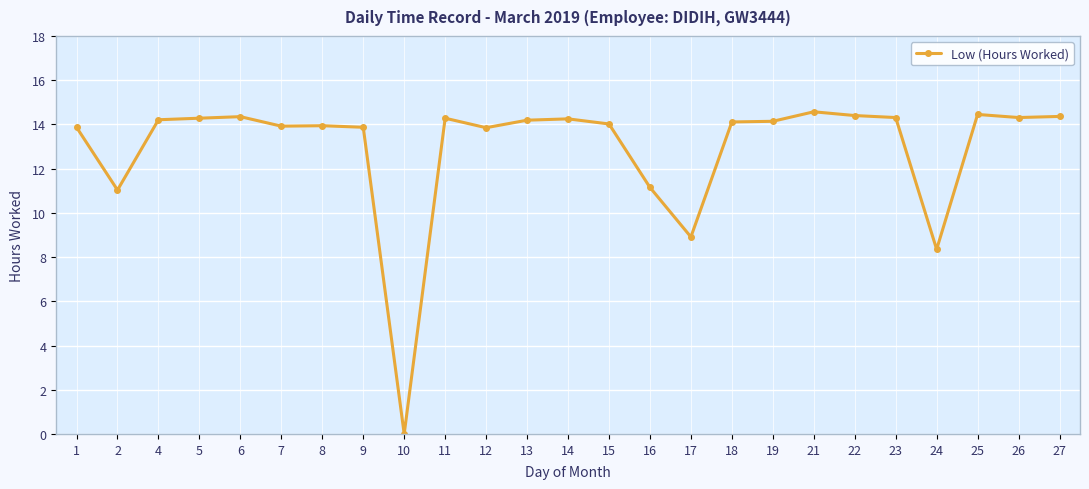

True or false: there are more than 2 points higher than both neighbors.

True